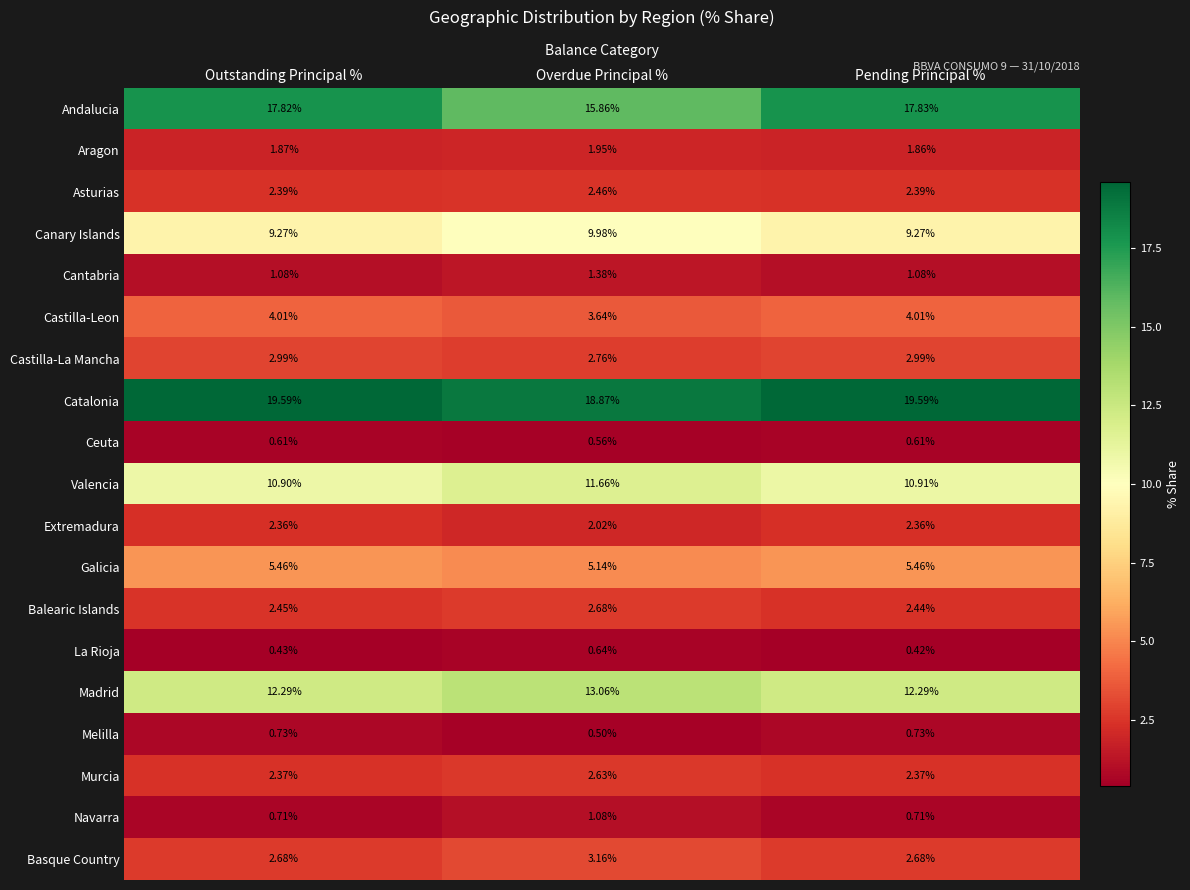

Rank the series by their maximum value, from highest to lowest.

Catalonia, Andalucia, Madrid, Valencia, Canary Islands, Galicia, Castilla-Leon, Basque Country, Castilla-La Mancha, Balearic Islands, Murcia, Asturias, Extremadura, Aragon, Cantabria, Navarra, Melilla, La Rioja, Ceuta